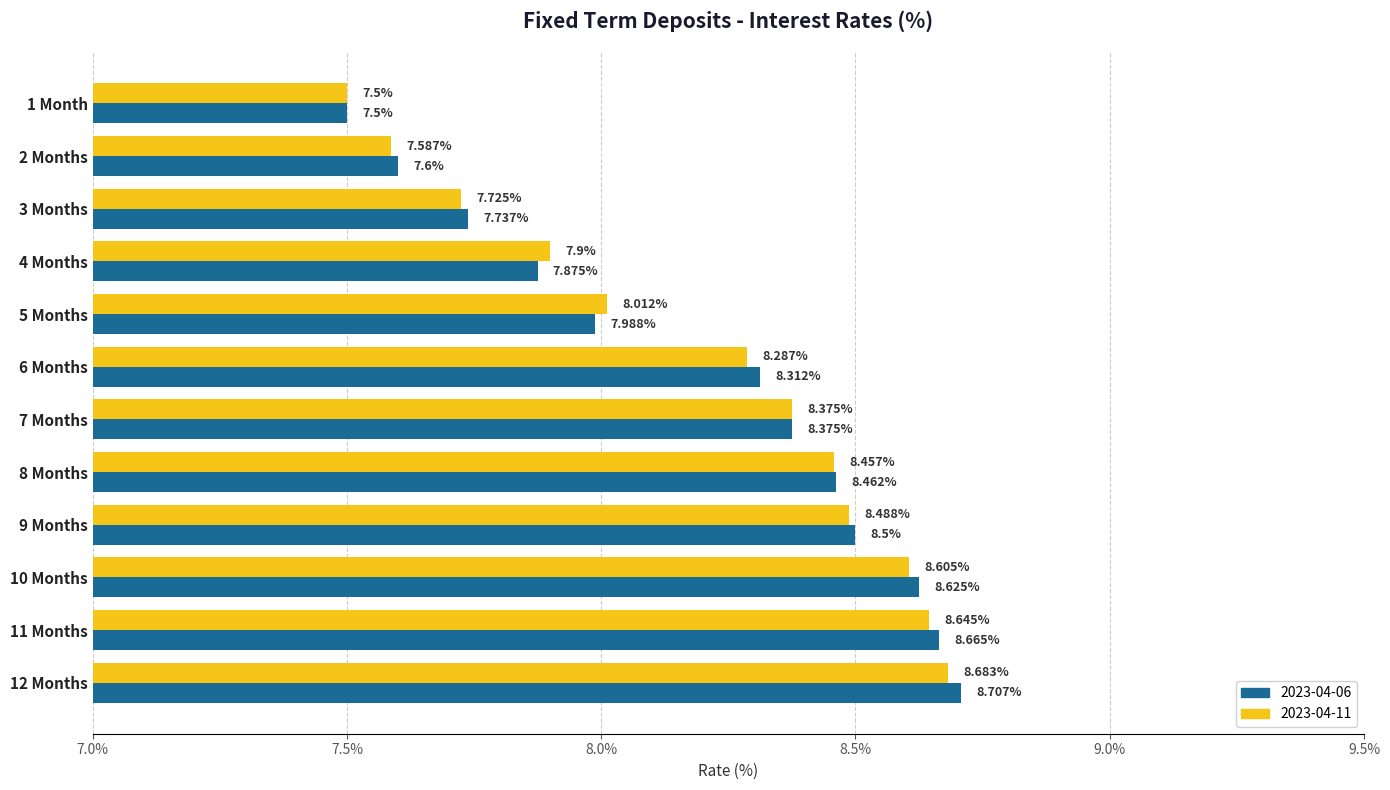

At how many categories does at least one series exceed 8?

8